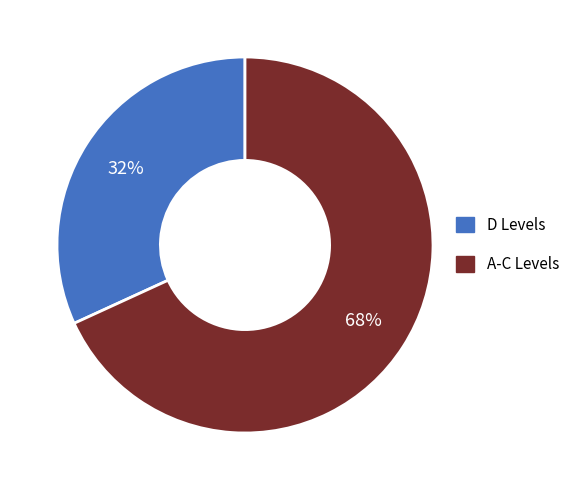

To the nearest percent, what is the average slice percentage?

50%